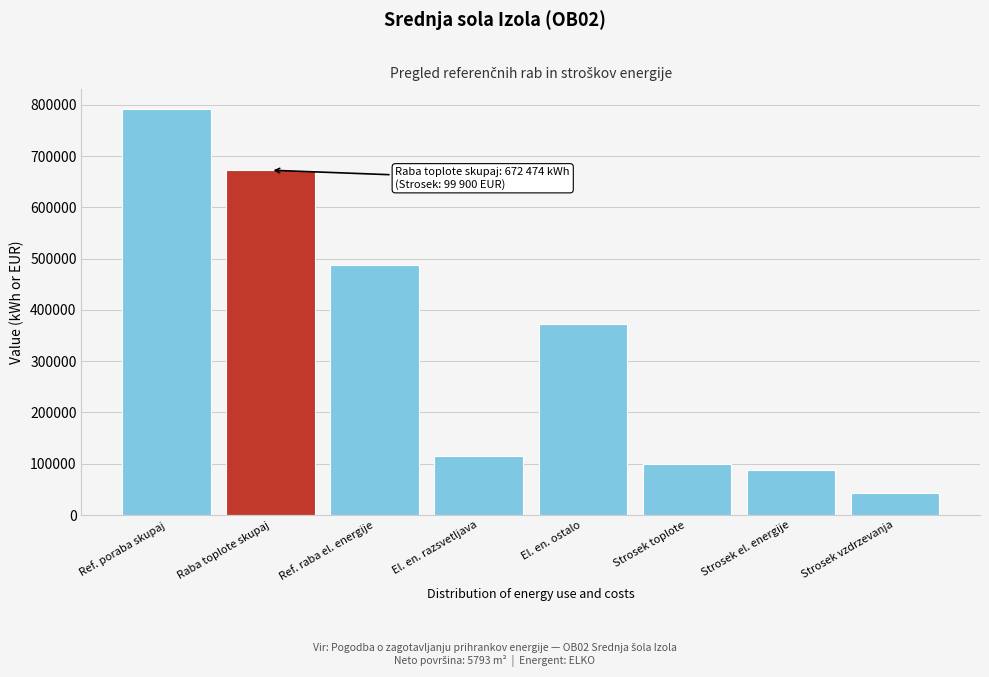

Reading right to left, transcribe all the data shown in this chart.

Strosek vzdrzevanja=43290.0	Strosek el. energije=87697.4	Strosek toplote=99899.9	El. en. ostalo=372906.0	El. en. razsvetljava=114302.0	Ref. raba el. energije=487208.0	Raba toplote skupaj=672474.1	Ref. poraba skupaj=791146.0